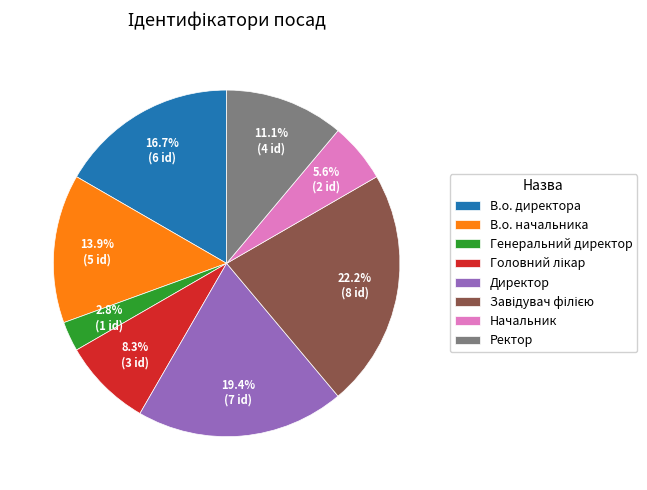

Is there any slice that represents more than half of the pie?

No